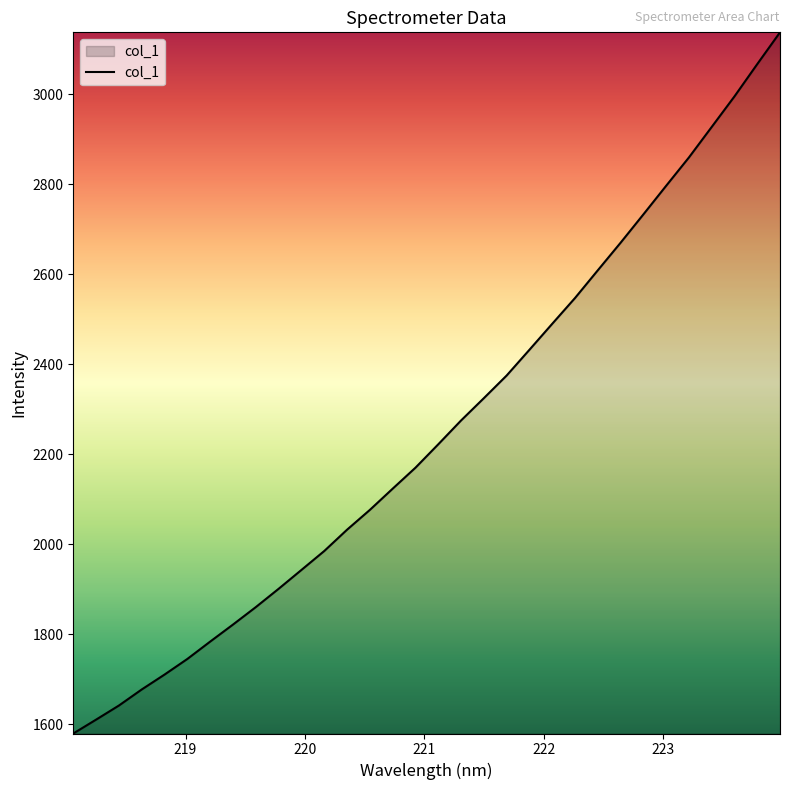

What is the average value?

2254.2